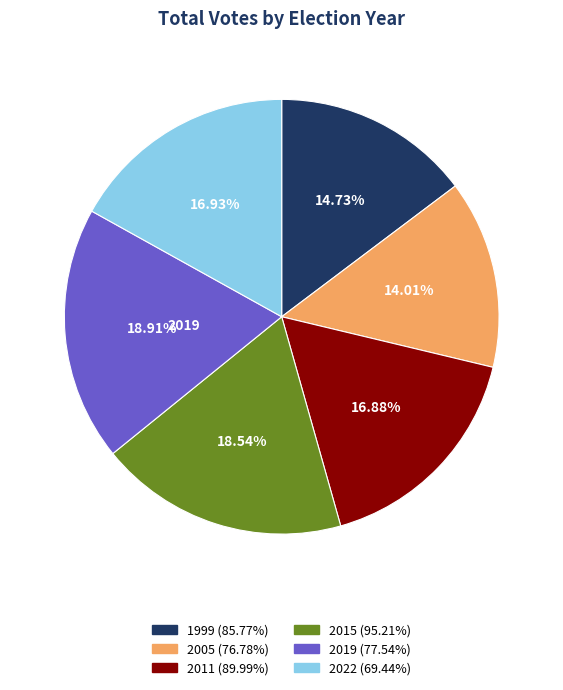

Is it true that 1999 is 3% of the pie?

False